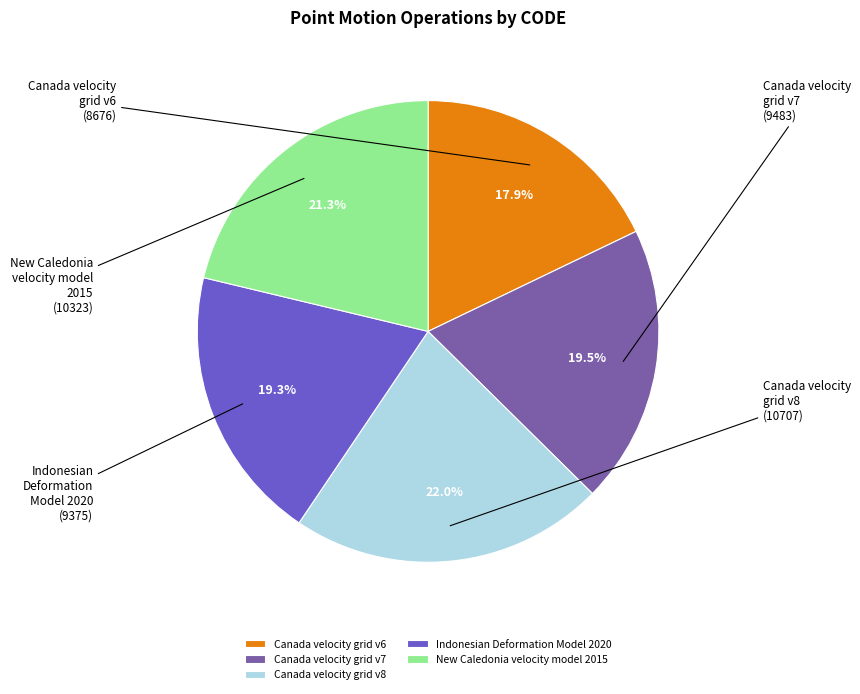

Is there a majority slice in this chart?

No